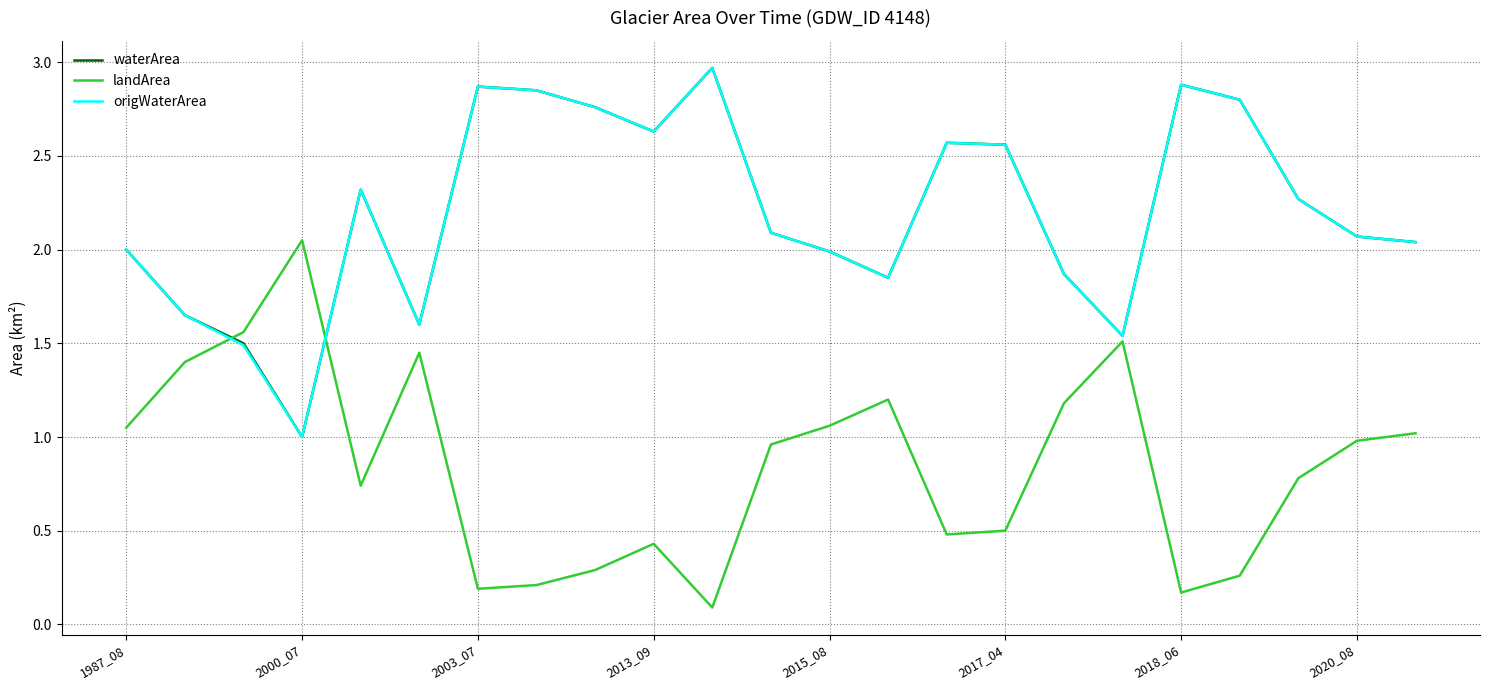

What is the maximum value shown in the chart?

3.0